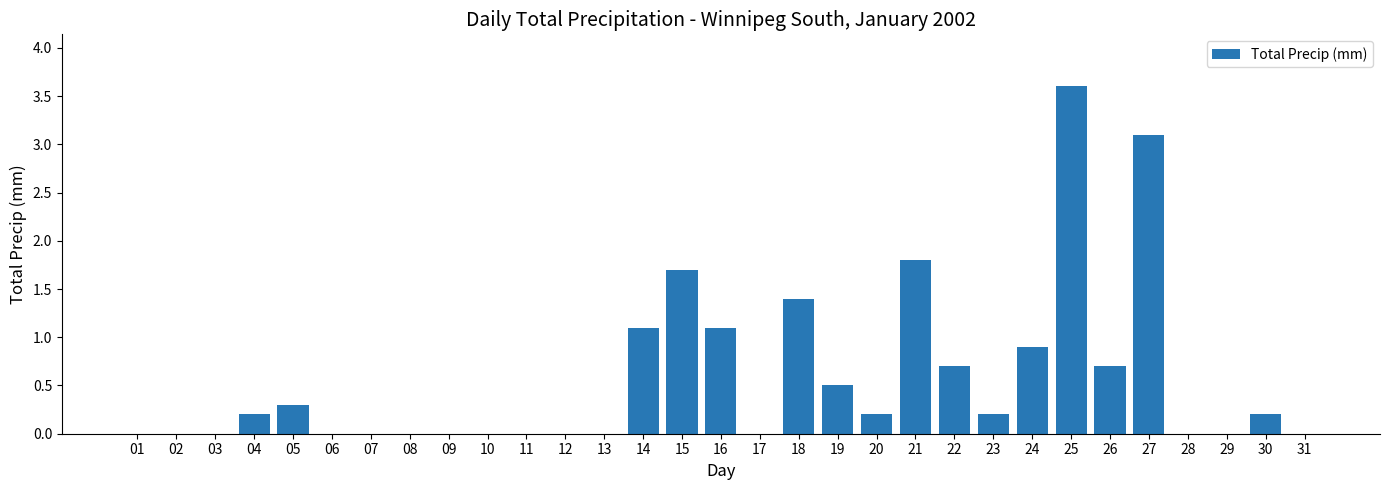

What is the sum of the values at 16 and 26?

1.8